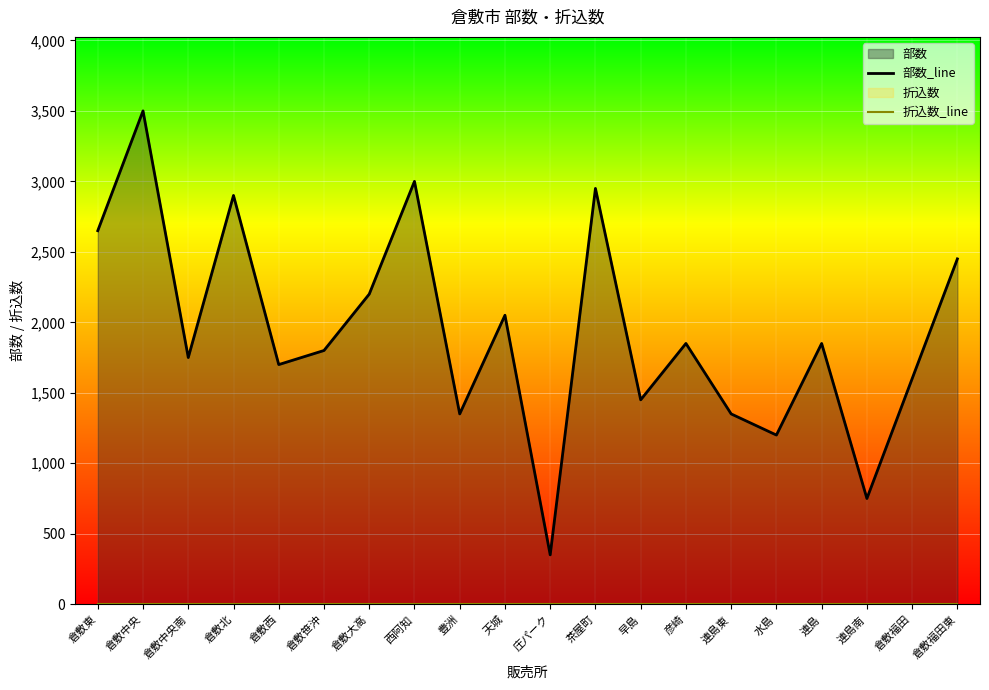

What is the total value across all series at 豊洲?

1350